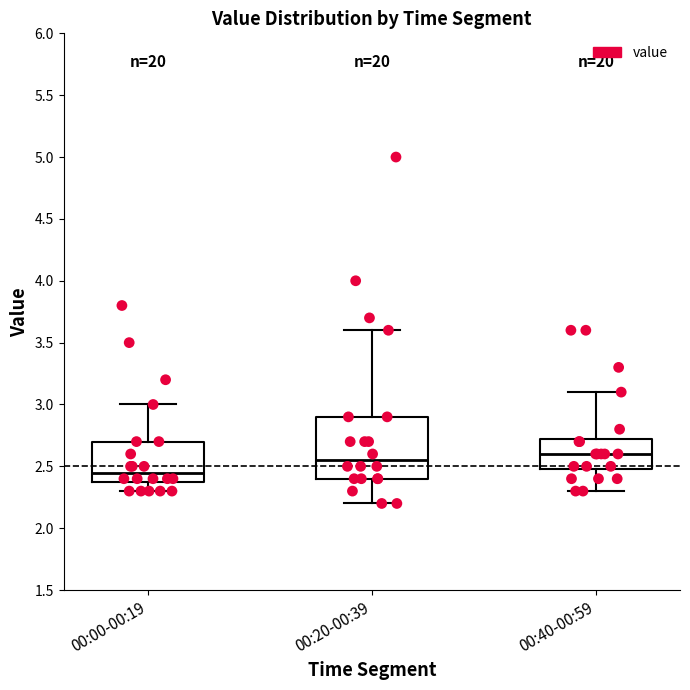

Reading left to right, transcribe this box plot: for each box, give where its median line is, the range the box spans, and where its two whiskers end, as read against the y-axis. The values are not printed on the chart, so give them approximately, as read against the axis.

00:00-00:19: median 2.45, box 2.40 to 2.70, whiskers 2.30 to 3.00
00:20-00:39: median 2.55, box 2.40 to 2.90, whiskers 2.20 to 3.60
00:40-00:59: median 2.60, box 2.50 to 2.75, whiskers 2.30 to 3.10